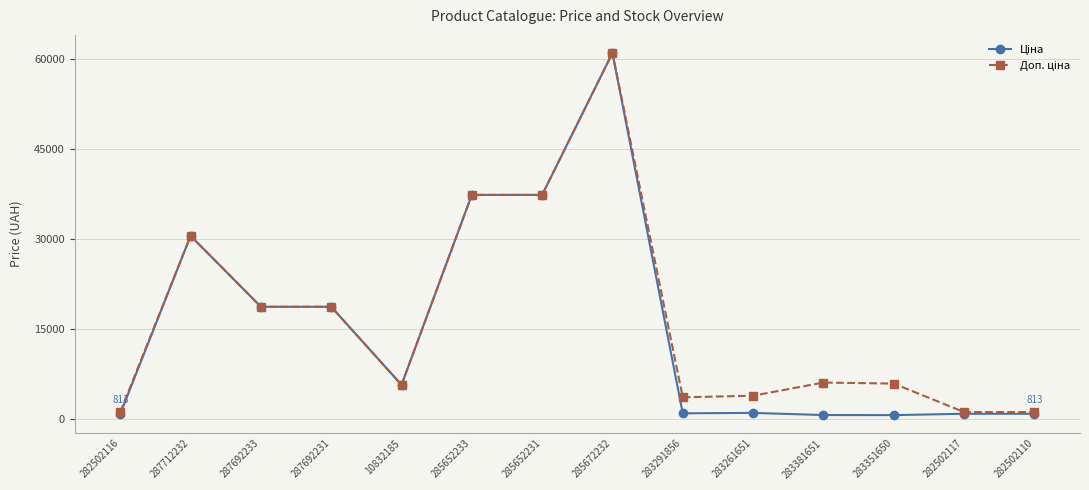

What is the maximum value shown in the chart?

61024.7